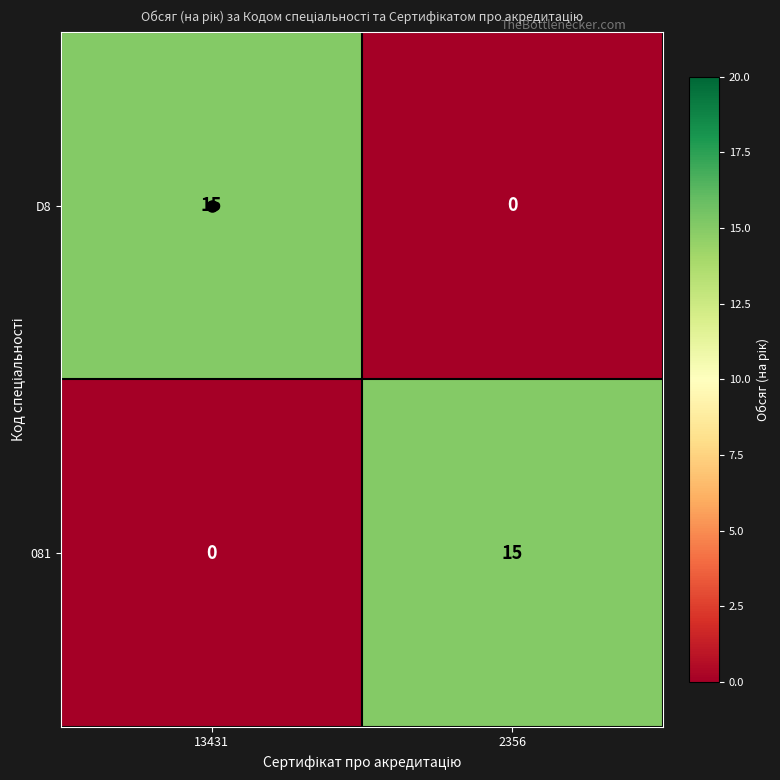

What is the maximum value for 081?

15